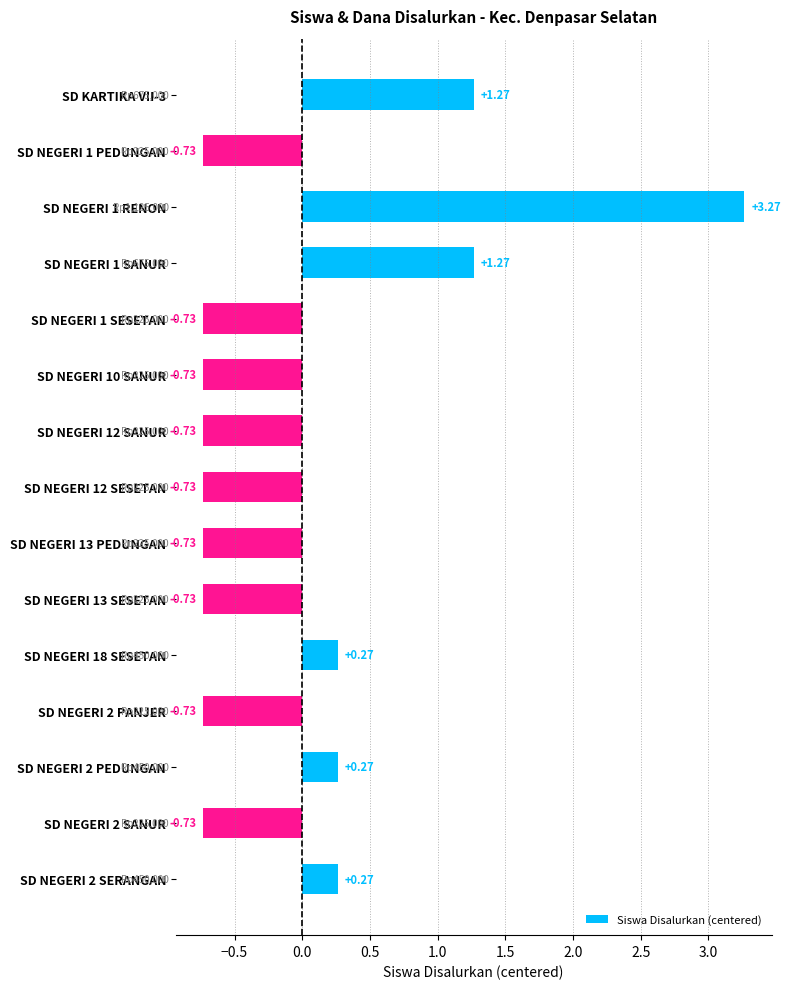

What is the change in value from SD NEGERI 2 SANUR to SD NEGERI 2 SERANGAN?

+1.0